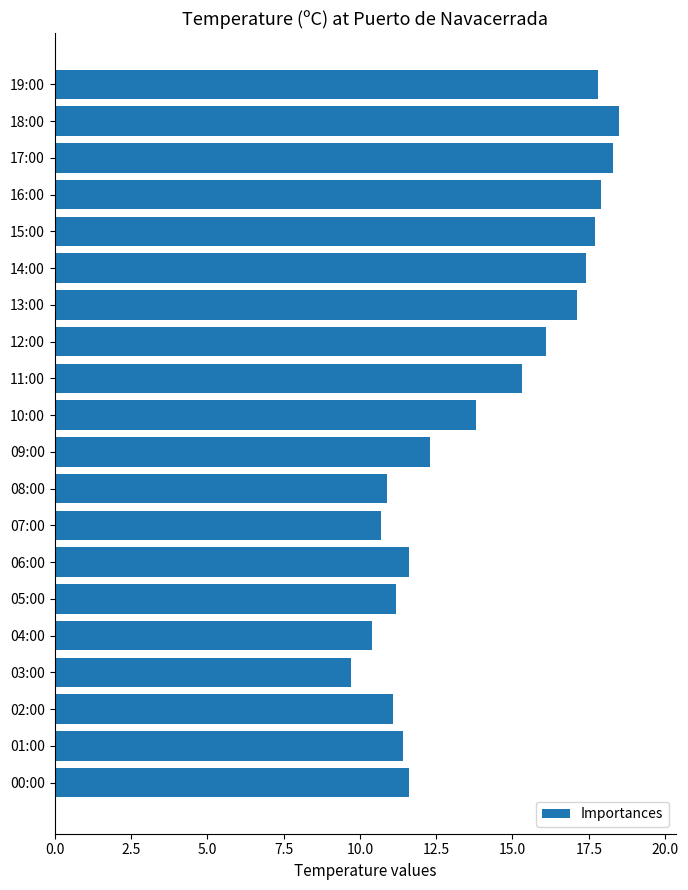

Which category has the lowest value across all series?

03:00